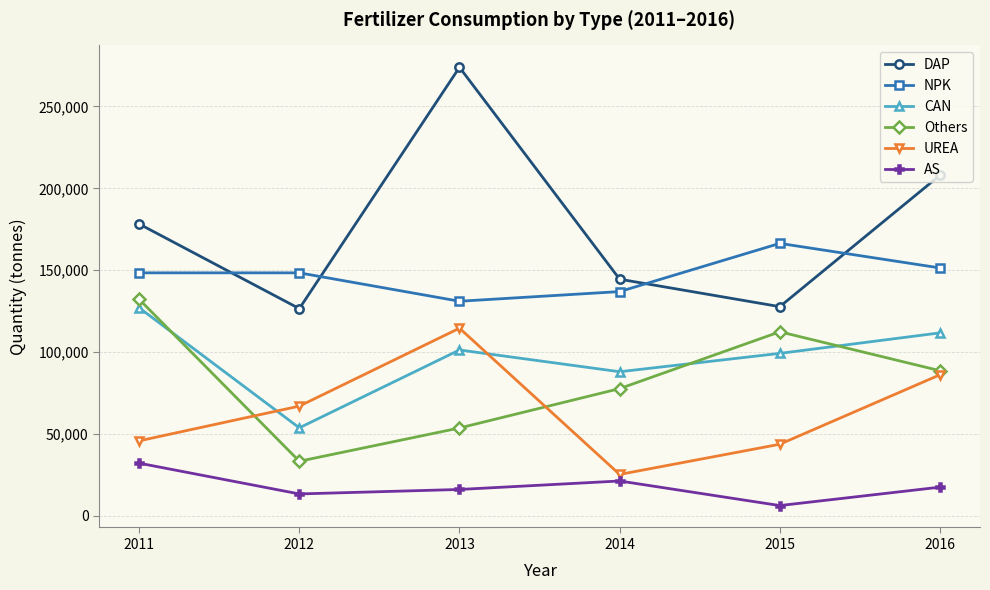

What is the difference between the maximum and minimum values in the NPK series?

35362